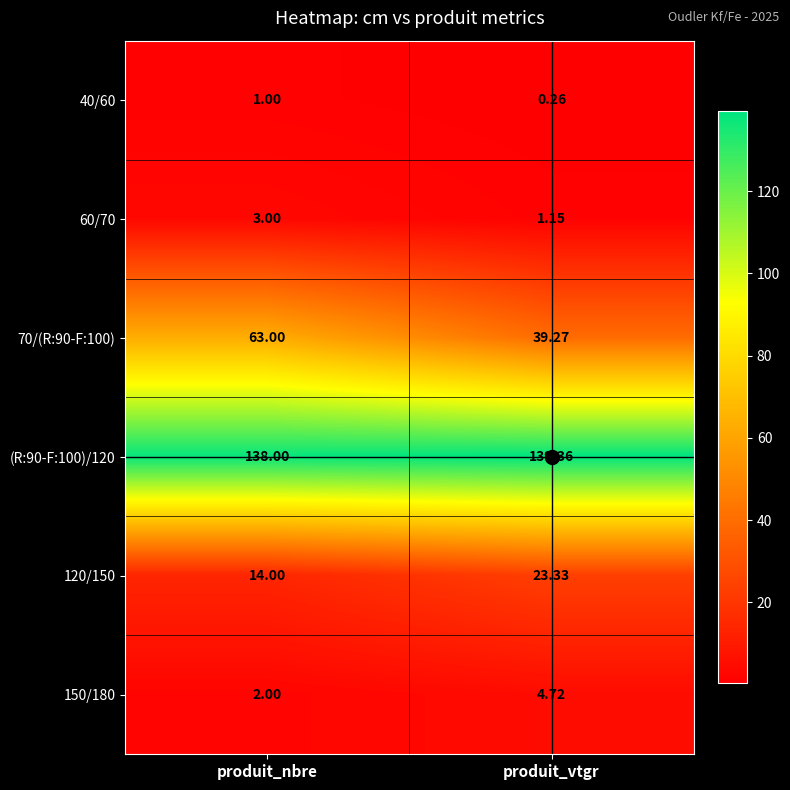

Which series has the widest spread of values?

70/(R:90-F:100)